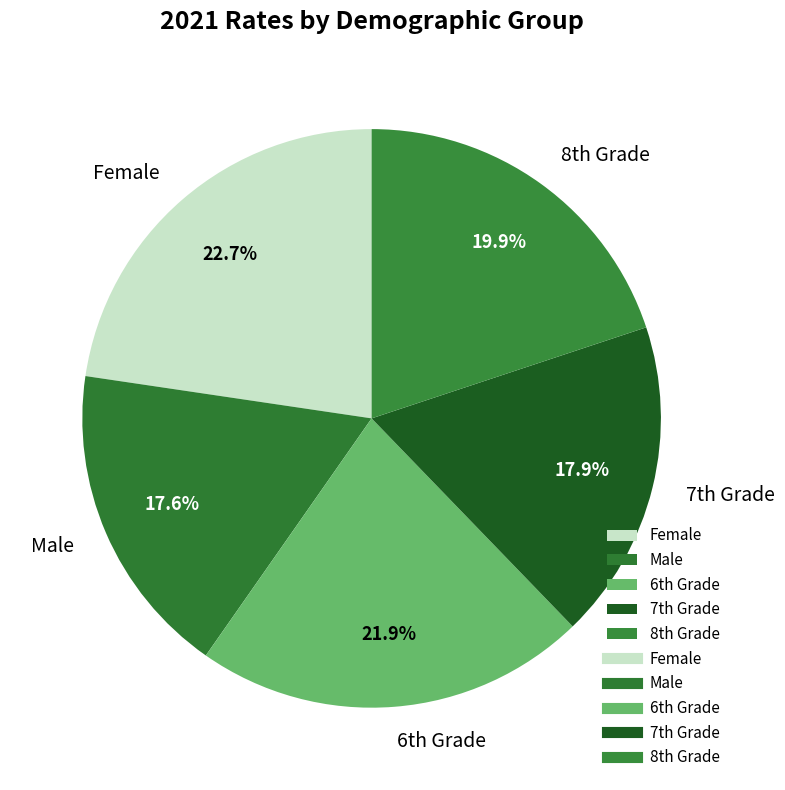

How many slices are in this pie chart?

5